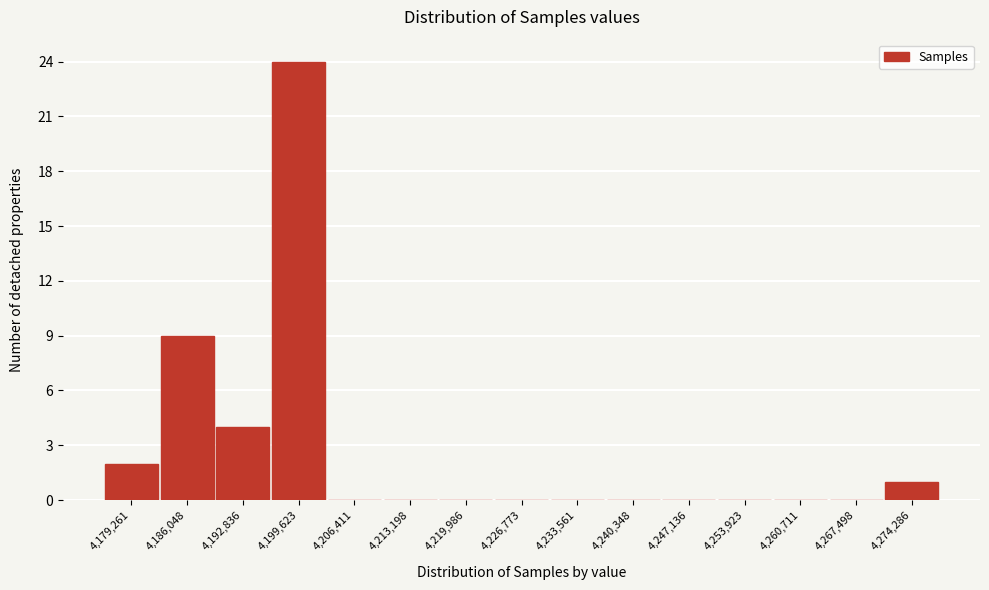

Reading left to right, list all the values displayed in this chart.

4,179,261=2	4,186,048=9	4,192,836=4	4,199,623=24	4,206,411=0	4,213,198=0	4,219,986=0	4,226,773=0	4,233,561=0	4,240,348=0	4,247,136=0	4,253,923=0	4,260,711=0	4,267,498=0	4,274,286=1